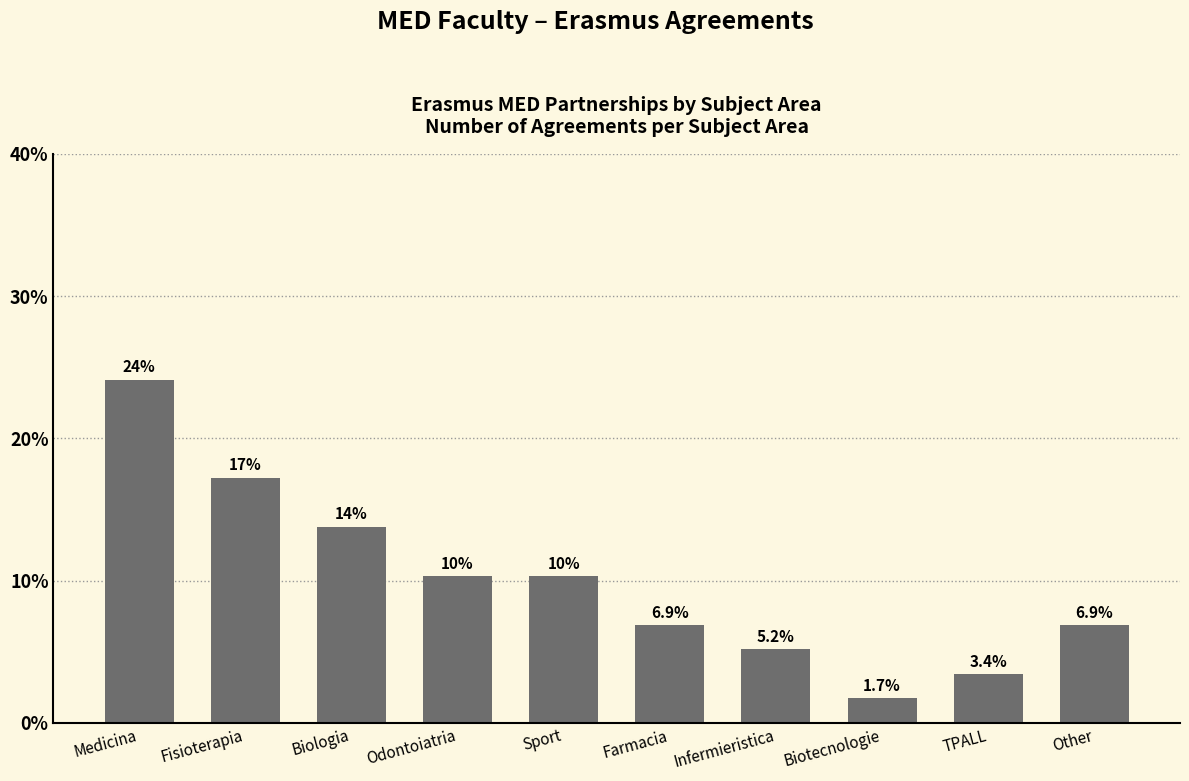

What is the value of the 9th bar from the left?

3.4